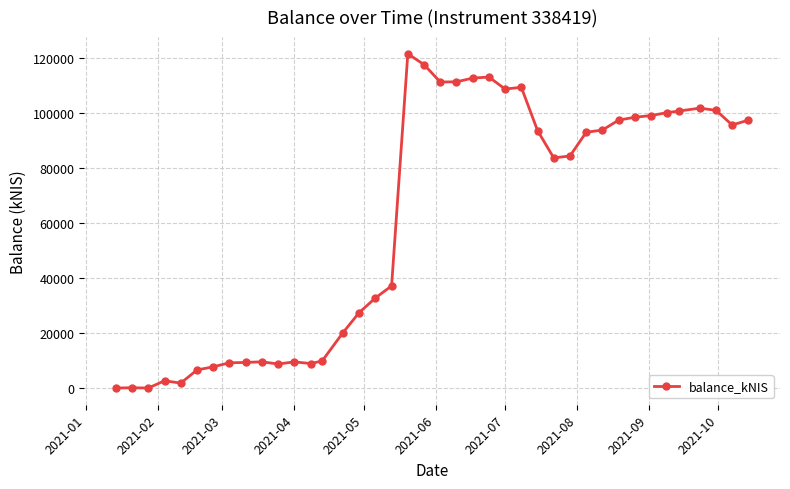

What is the value of the 36th point from the left?

100700.5